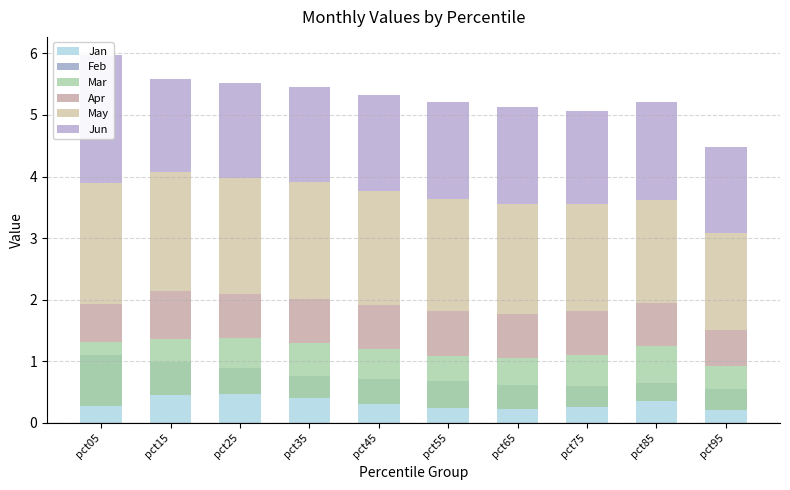

Reading right to left, extract all data points from this chart.

Jan: pct95=0.6	pct85=0.7	pct75=0.6	pct65=0.6	pct55=0.7	pct45=0.7	pct35=0.8	pct25=0.9	pct15=1.0	pct05=1.1
Feb: pct95=-0.3	pct85=-0.3	pct75=-0.3	pct65=-0.4	pct55=-0.4	pct45=-0.4	pct35=-0.4	pct25=-0.4	pct15=-0.5	pct05=-0.8
Mar: pct95=0.7	pct85=0.9	pct75=0.9	pct65=0.8	pct55=0.9	pct45=0.9	pct35=0.9	pct25=0.9	pct15=0.9	pct05=1.0
Apr: pct95=0.6	pct85=0.7	pct75=0.7	pct65=0.7	pct55=0.7	pct45=0.7	pct35=0.7	pct25=0.7	pct15=0.8	pct05=0.6
May: pct95=1.6	pct85=1.7	pct75=1.7	pct65=1.8	pct55=1.8	pct45=1.8	pct35=1.9	pct25=1.9	pct15=1.9	pct05=2.0
Jun: pct95=1.4	pct85=1.6	pct75=1.5	pct65=1.6	pct55=1.6	pct45=1.6	pct35=1.6	pct25=1.5	pct15=1.5	pct05=2.1